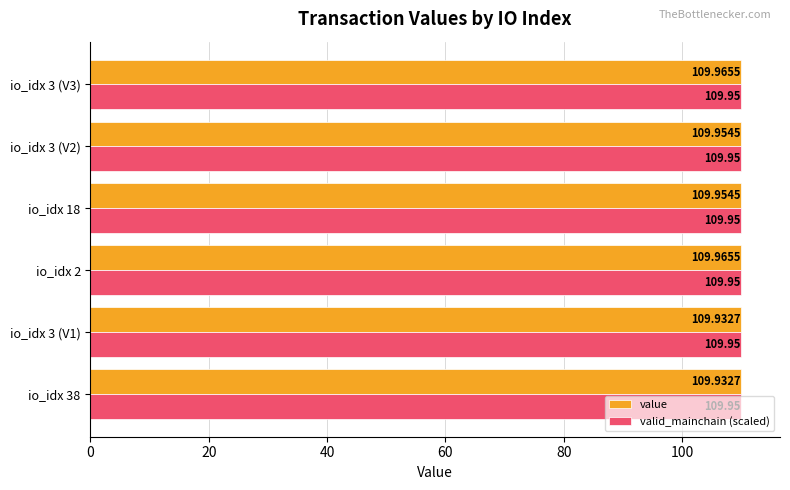

Which series has the largest total across all categories?

value